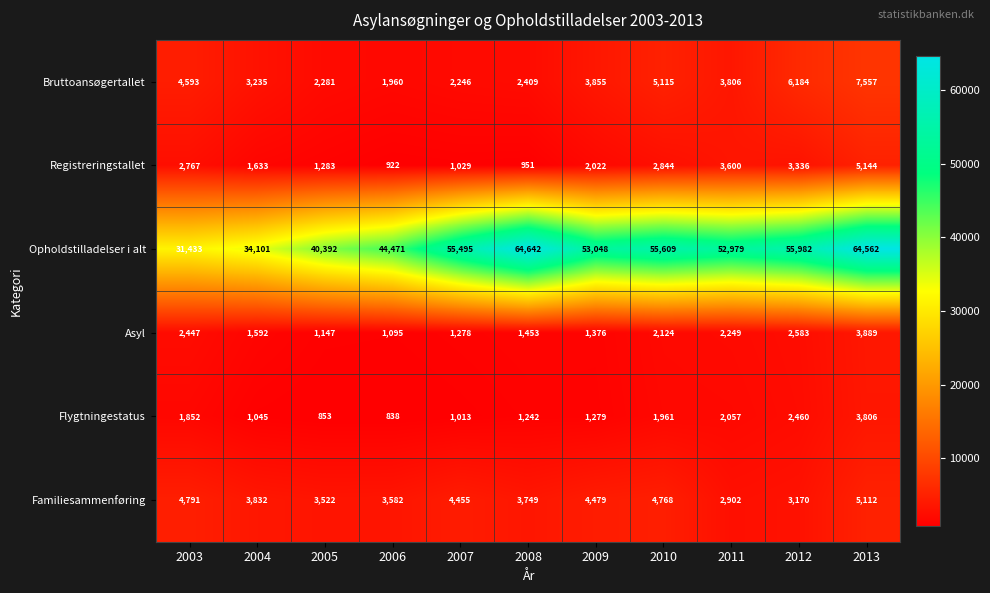

At which category is the sum across all series the highest?

2013